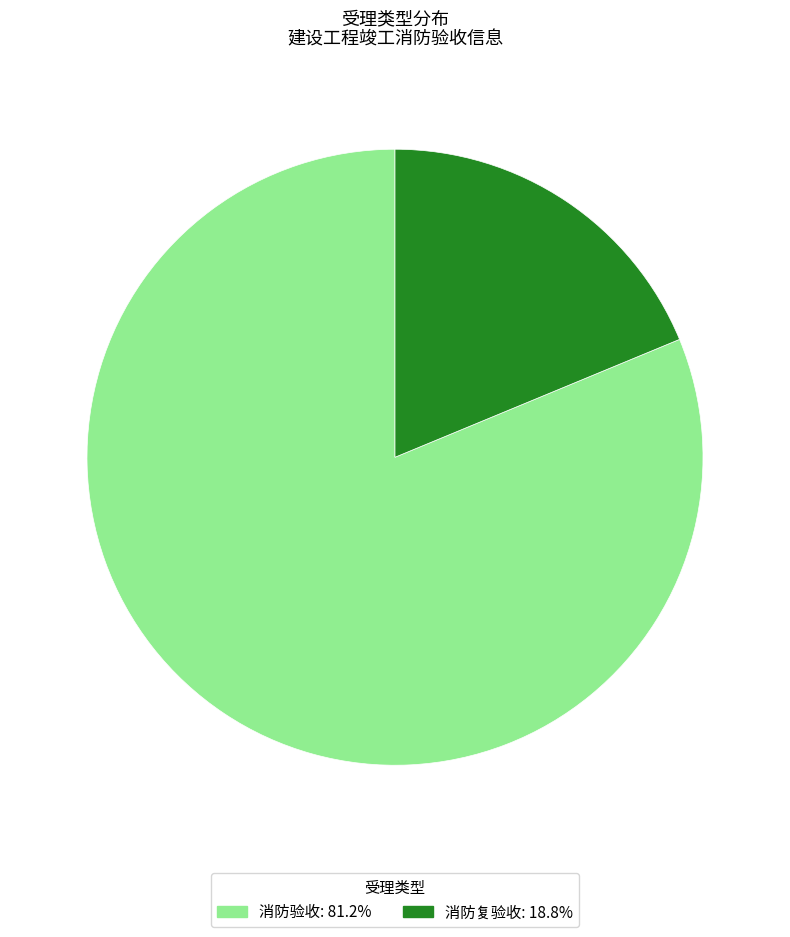

Between 消防验收 and 消防复验收, which is larger?

消防验收